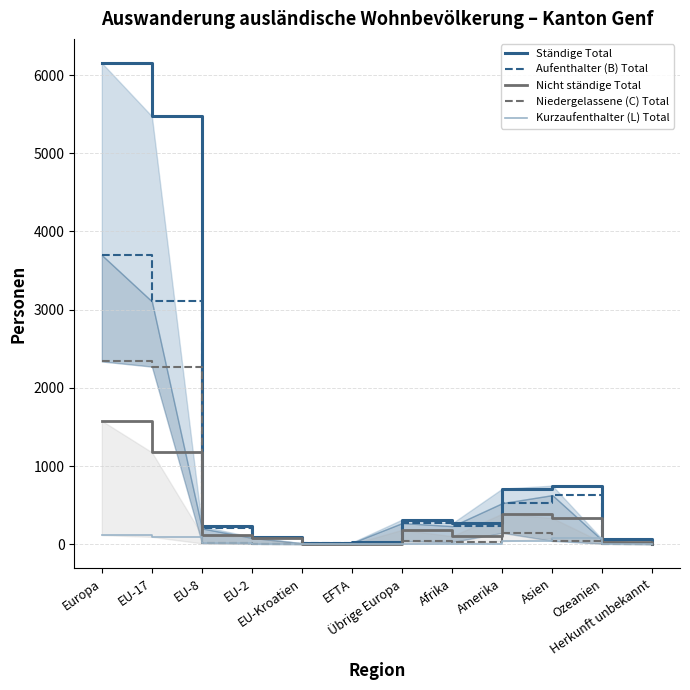

True or false: Ständige Total and Nicht ständige Total intersect in this chart.

False